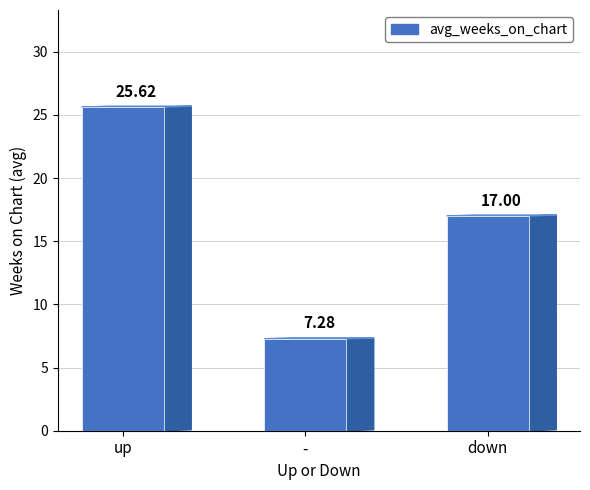

Between - and down, which is larger?

down